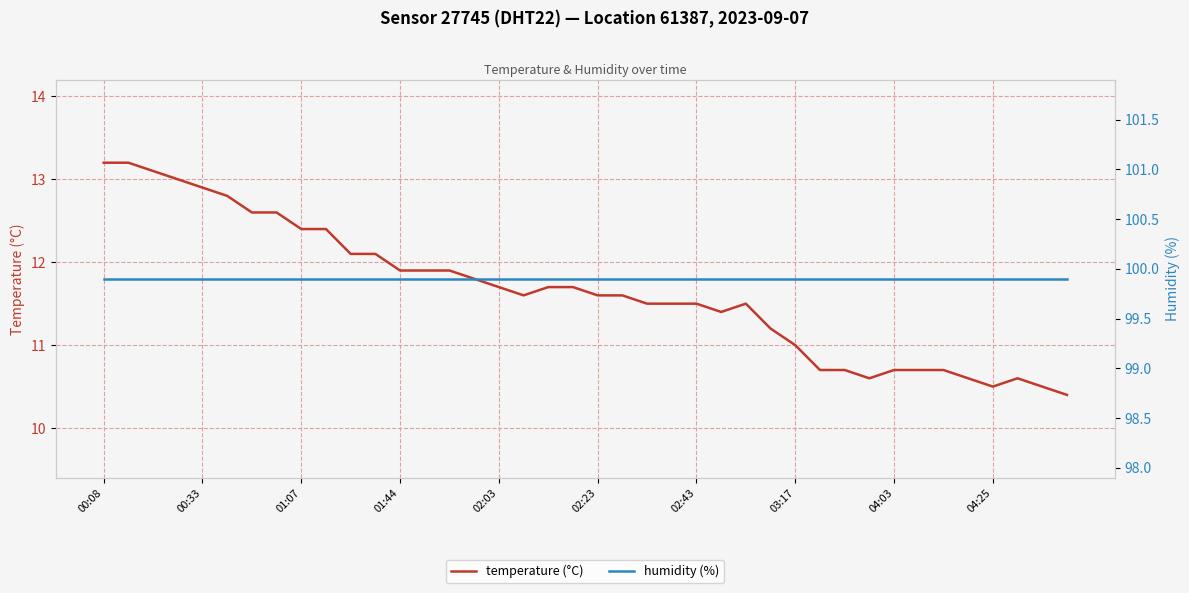

True or false: humidity (%) has more than 2 interior local peaks.

False